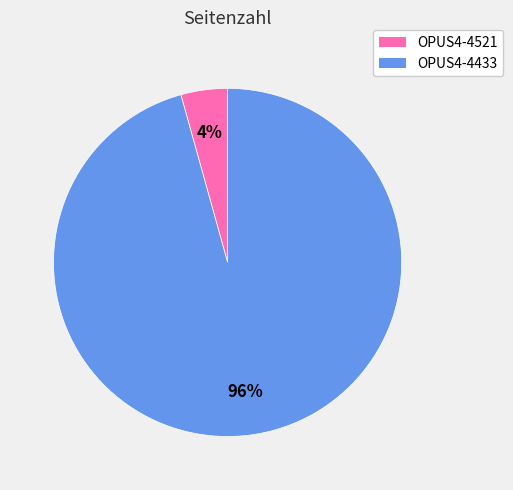

Which has a higher value, OPUS4-4521 or OPUS4-4433?

OPUS4-4433